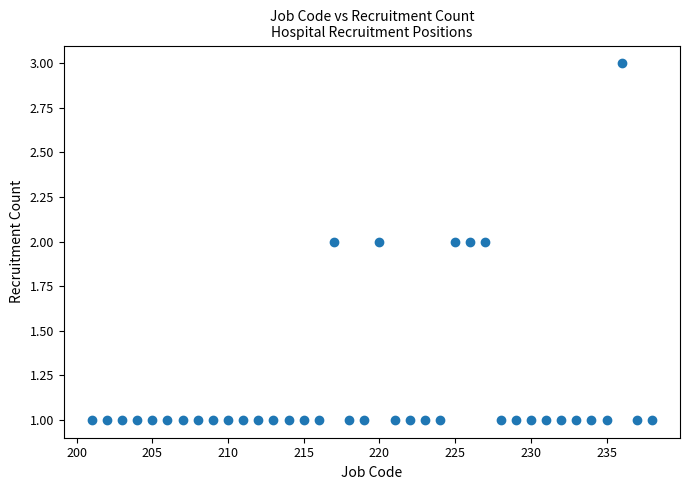

What is the range of X values (max minus min)?

37